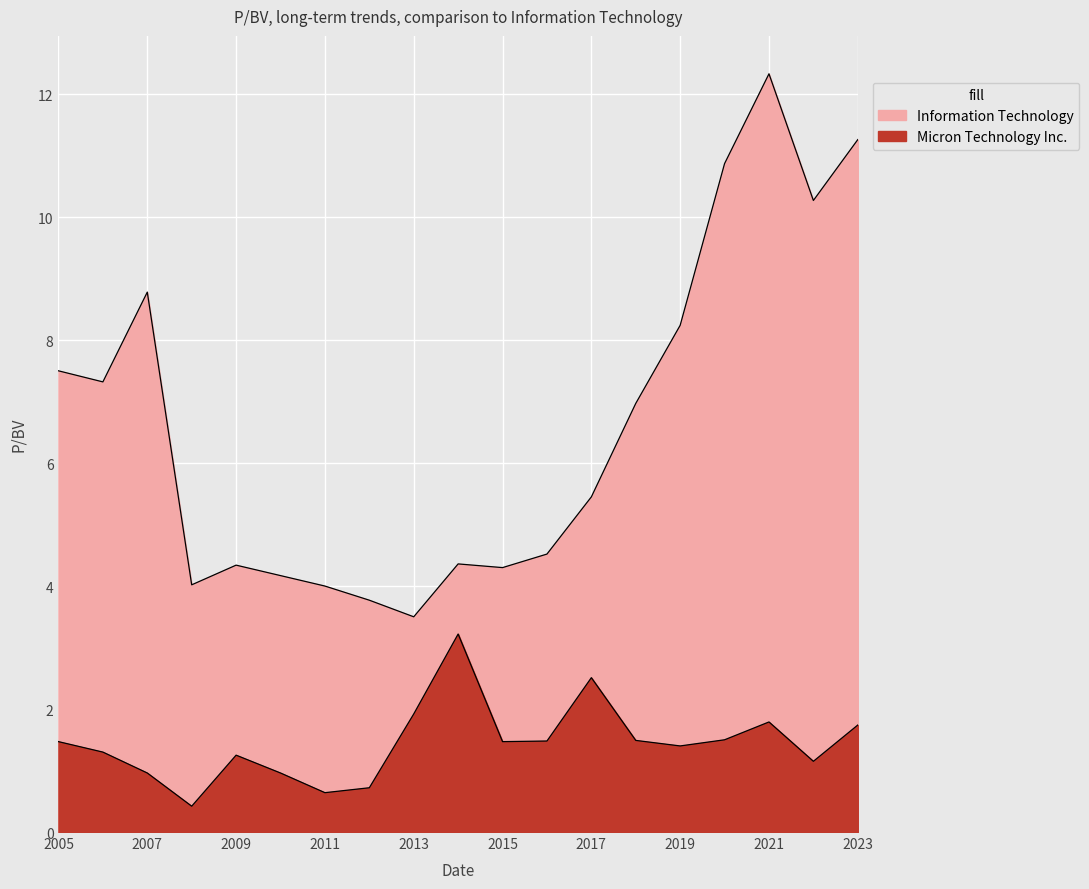

Reading left to right, transcribe all the data shown in this chart.

Information Technology: 7.5	7.3	8.8	4.0	4.3	4.2	4.0	3.8	3.5	4.4	4.3	4.5	5.5	7.0	8.2	10.9	12.3	10.3	11.3
Micron Technology Inc.: 1.5	1.3	1.0	0.4	1.2	1.0	0.6	0.7	1.9	3.2	1.5	1.5	2.5	1.5	1.4	1.5	1.8	1.1	1.7